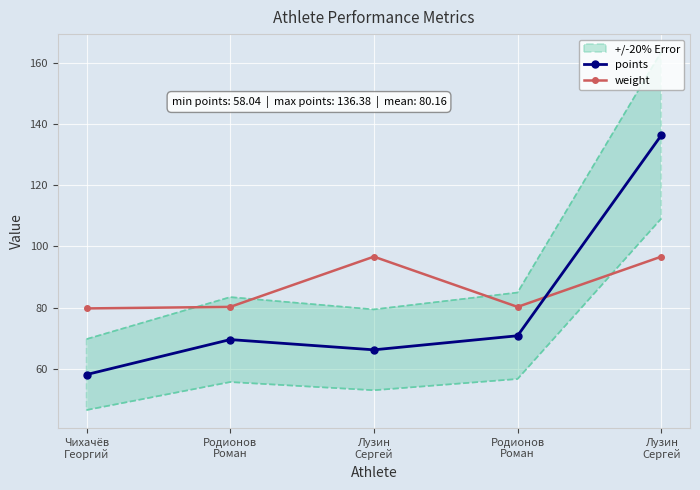

At which category does points reach its first local peak?

Родионов
Роман